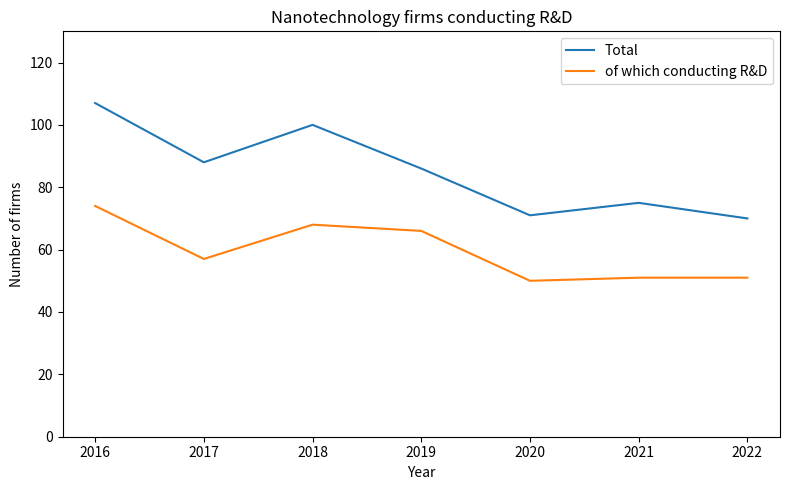

Rank the series by their average value, from highest to lowest.

Total, of which conducting R&D